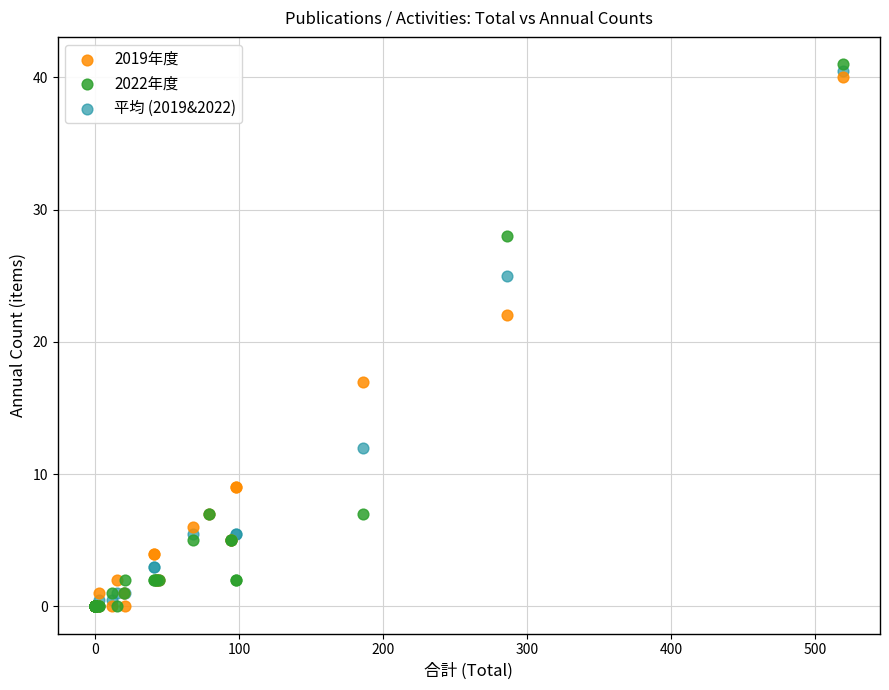

In the 2019年度 series, what Y value is closest to 20?

22.0